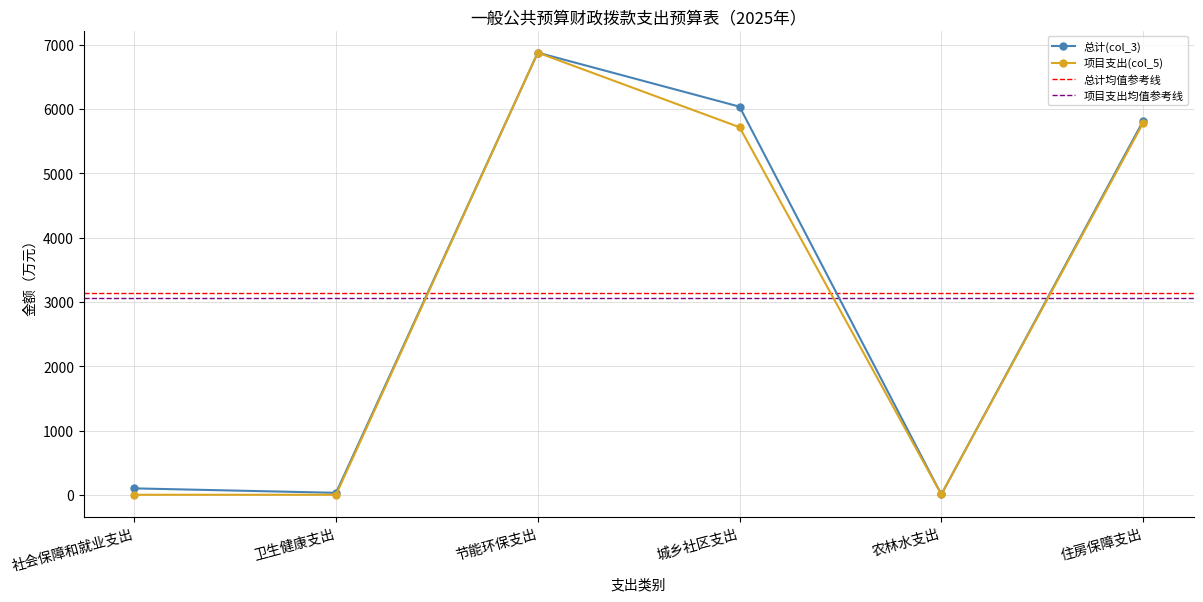

In 总计(col_3), how many points are lower than both neighbors (excluding endpoints)?

2